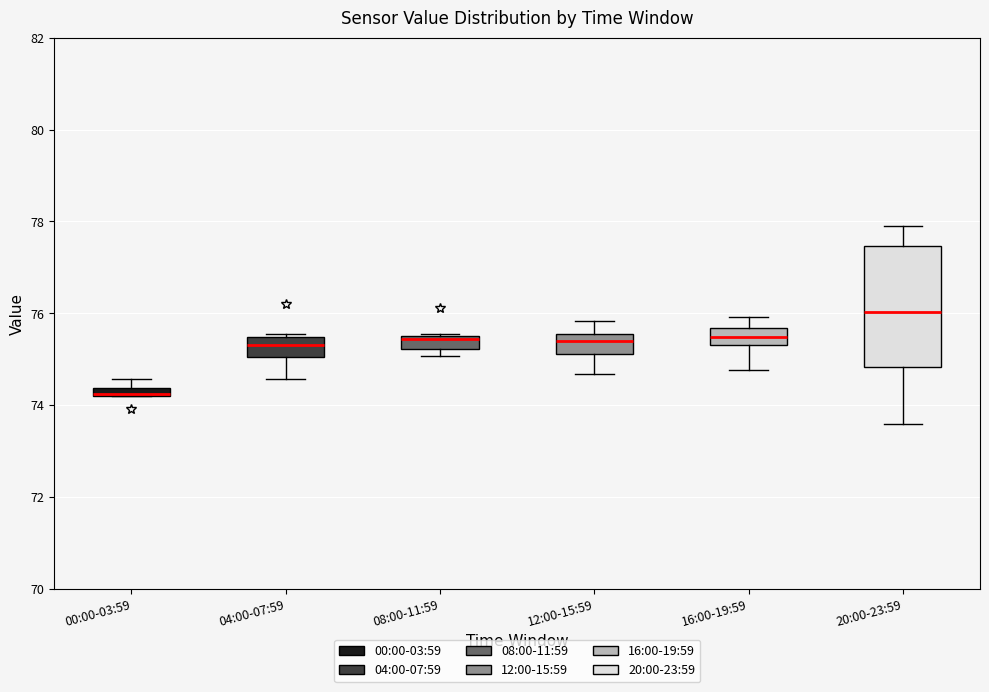

Which box's median line is the highest?

20:00-23:59